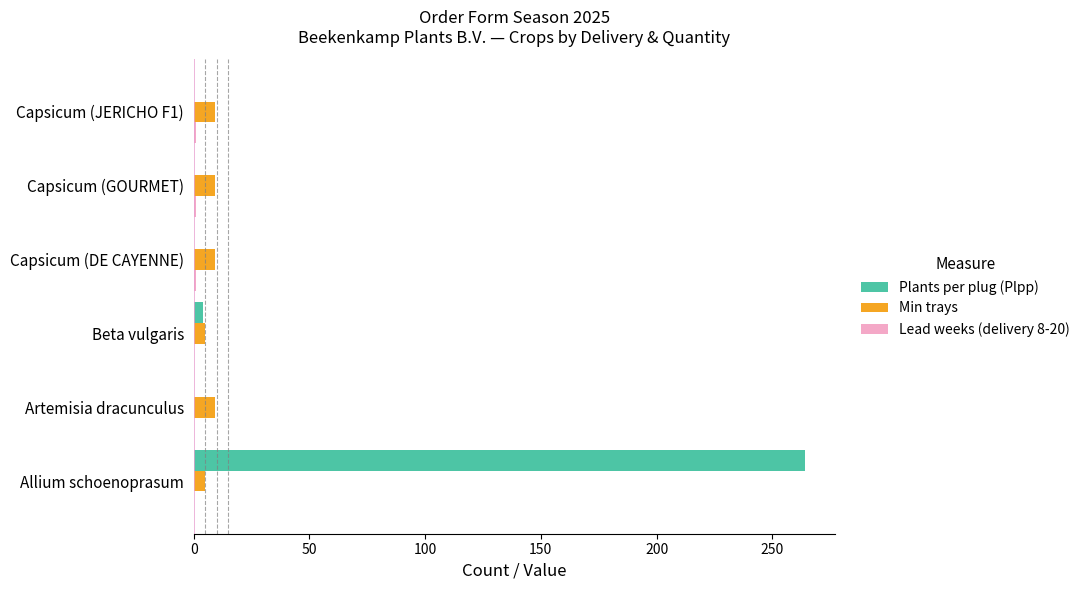

What is the maximum value shown in the chart?

264